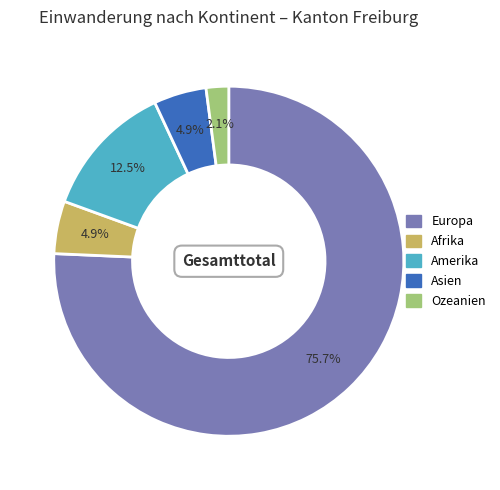

Is it true that Afrika is 16% of the pie?

False